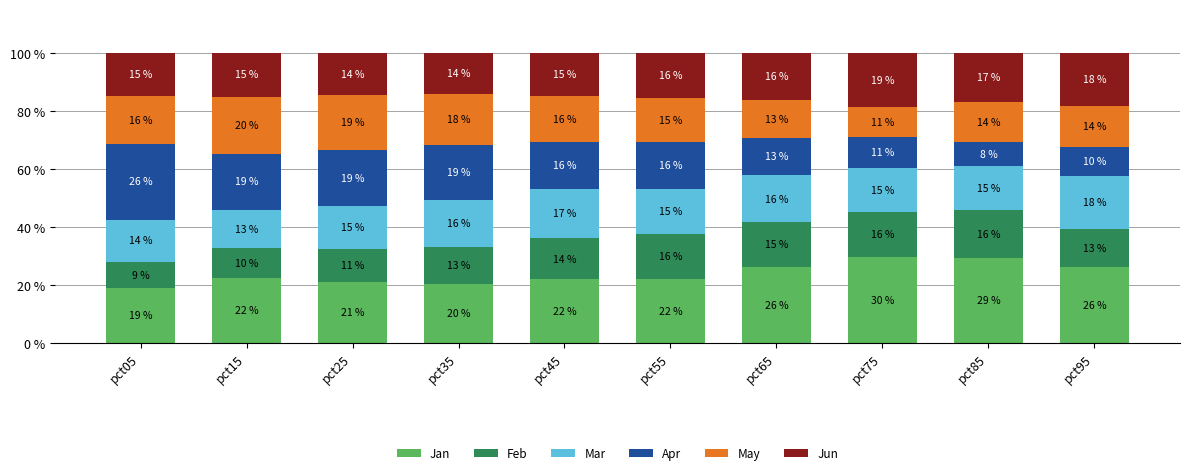

Which has a higher value, pct75 or pct25?

pct75